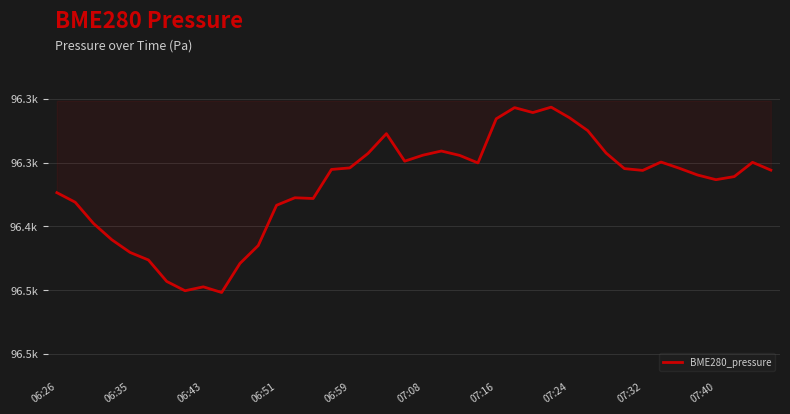

Is this an area chart (filled region under the line)?

No